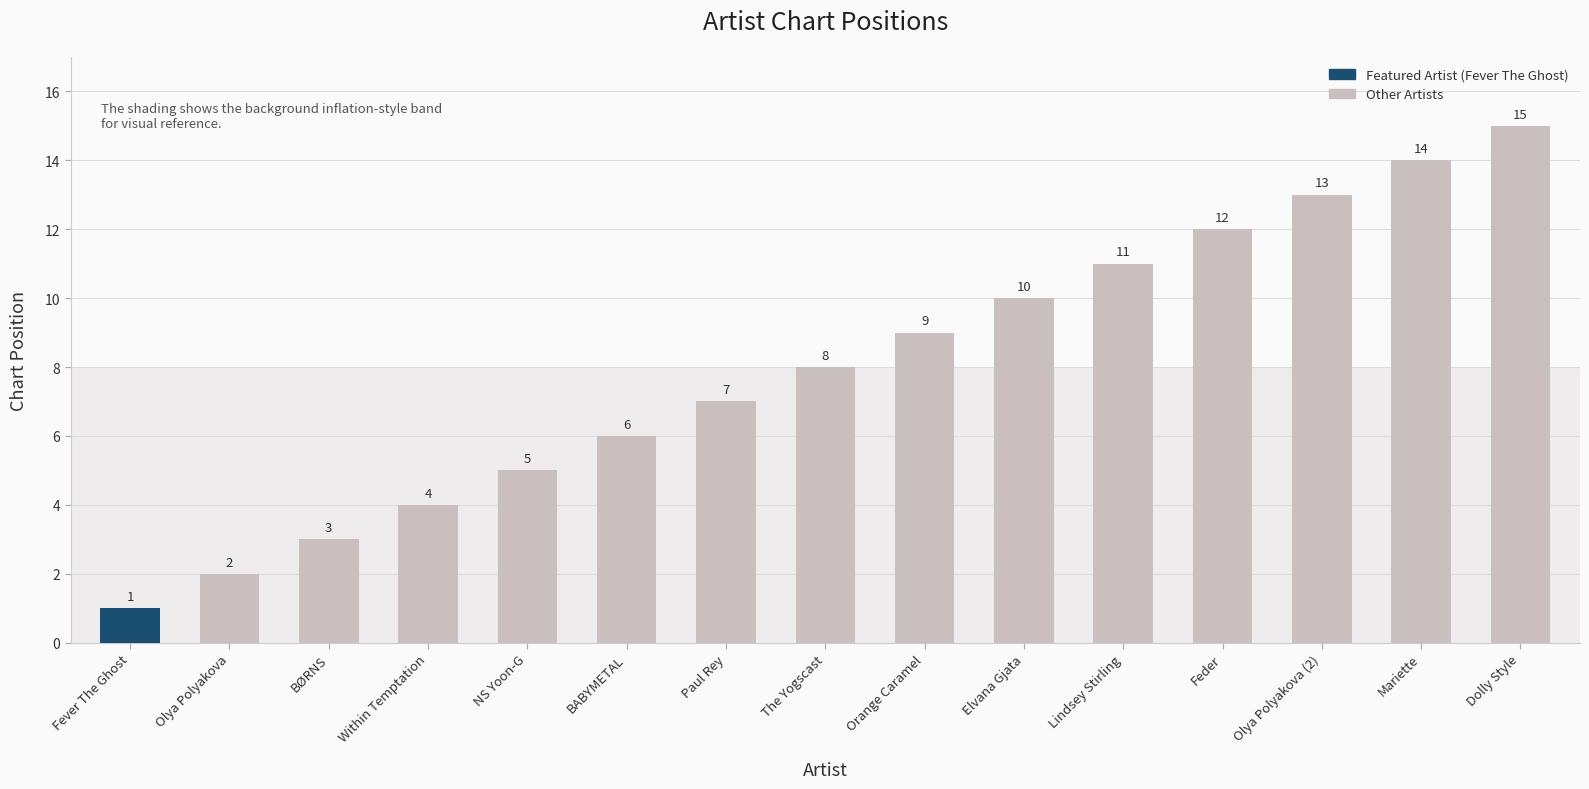

What position from the left is Dolly Style?

15